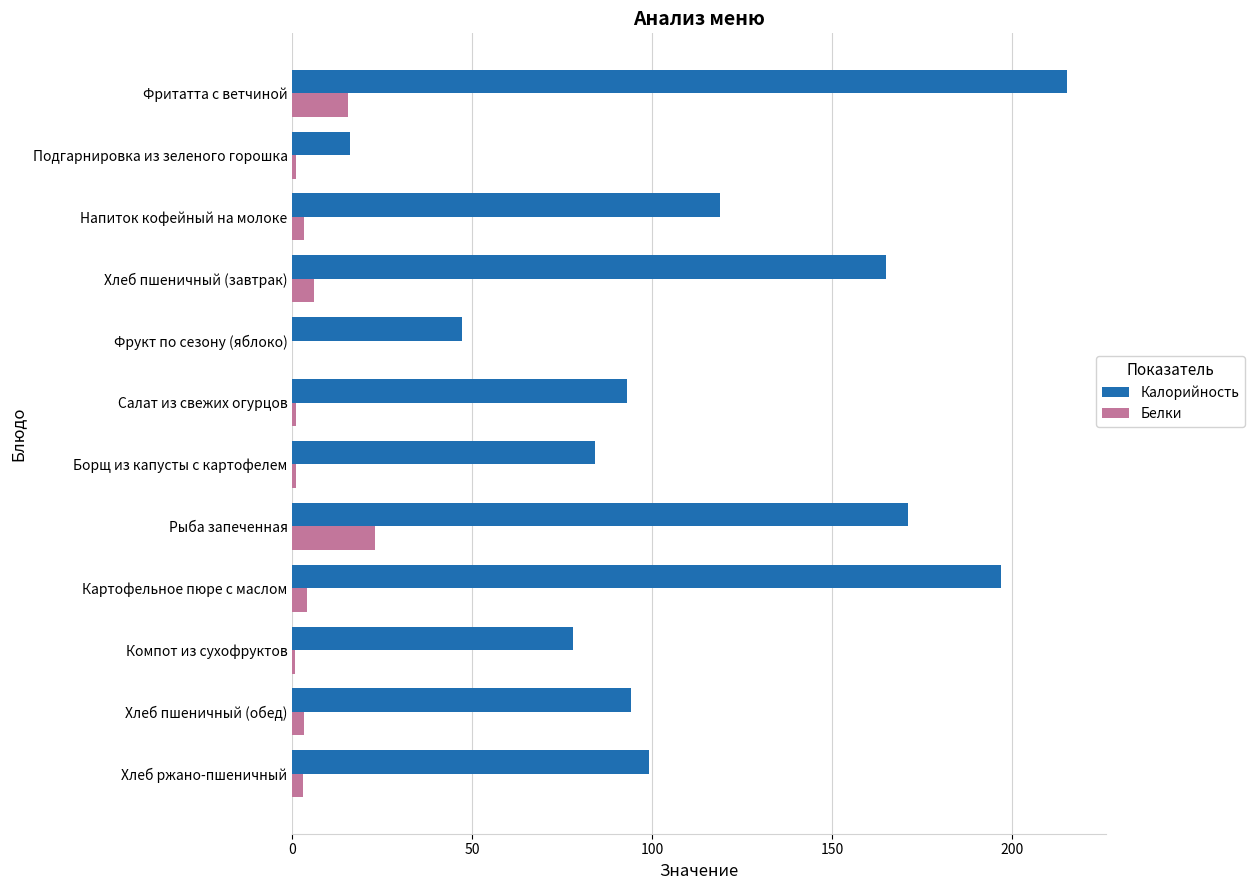

Which label corresponds to the largest value in the chart?

Фритатта с ветчиной